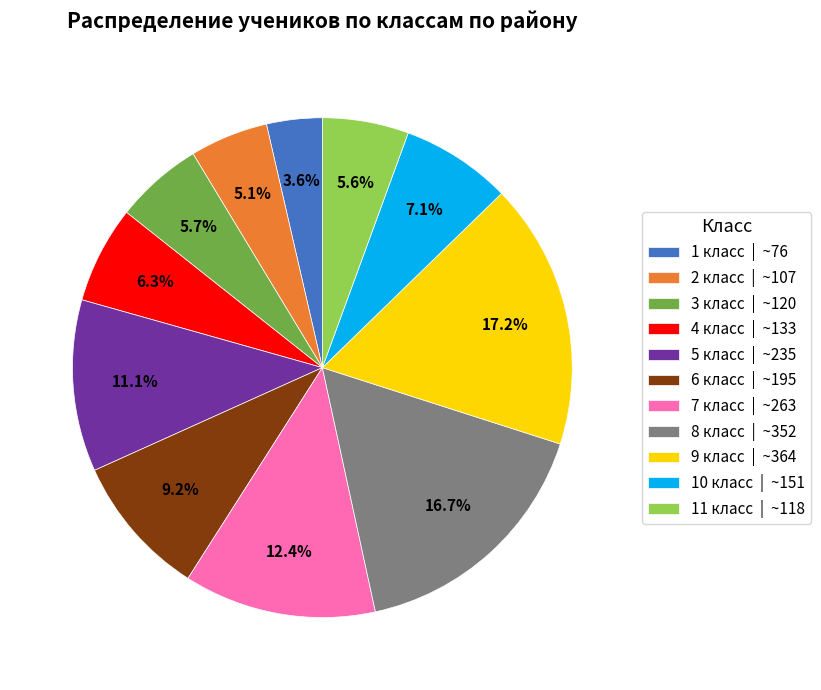

Count the number of slices in the pie.

11